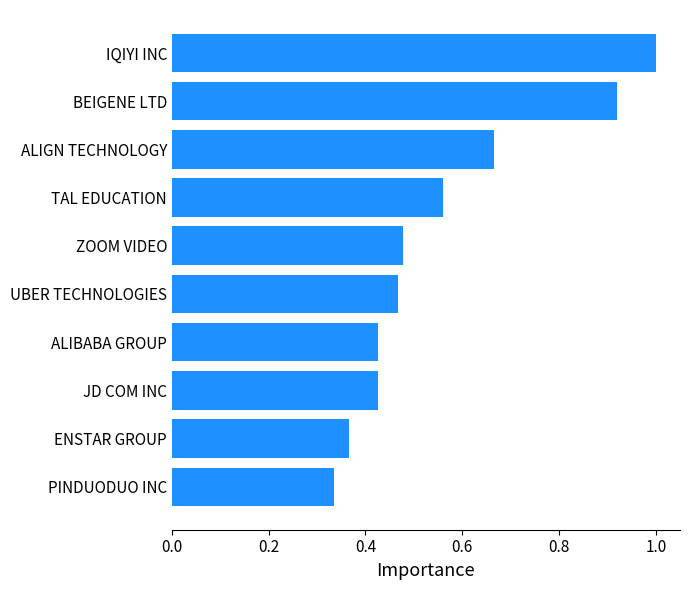

What is the sum of all values?

5.6